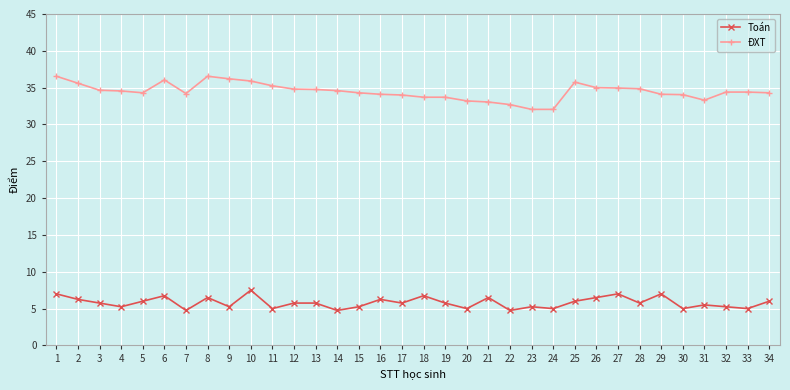

True or false: Toán and ĐXT cross at least once.

False